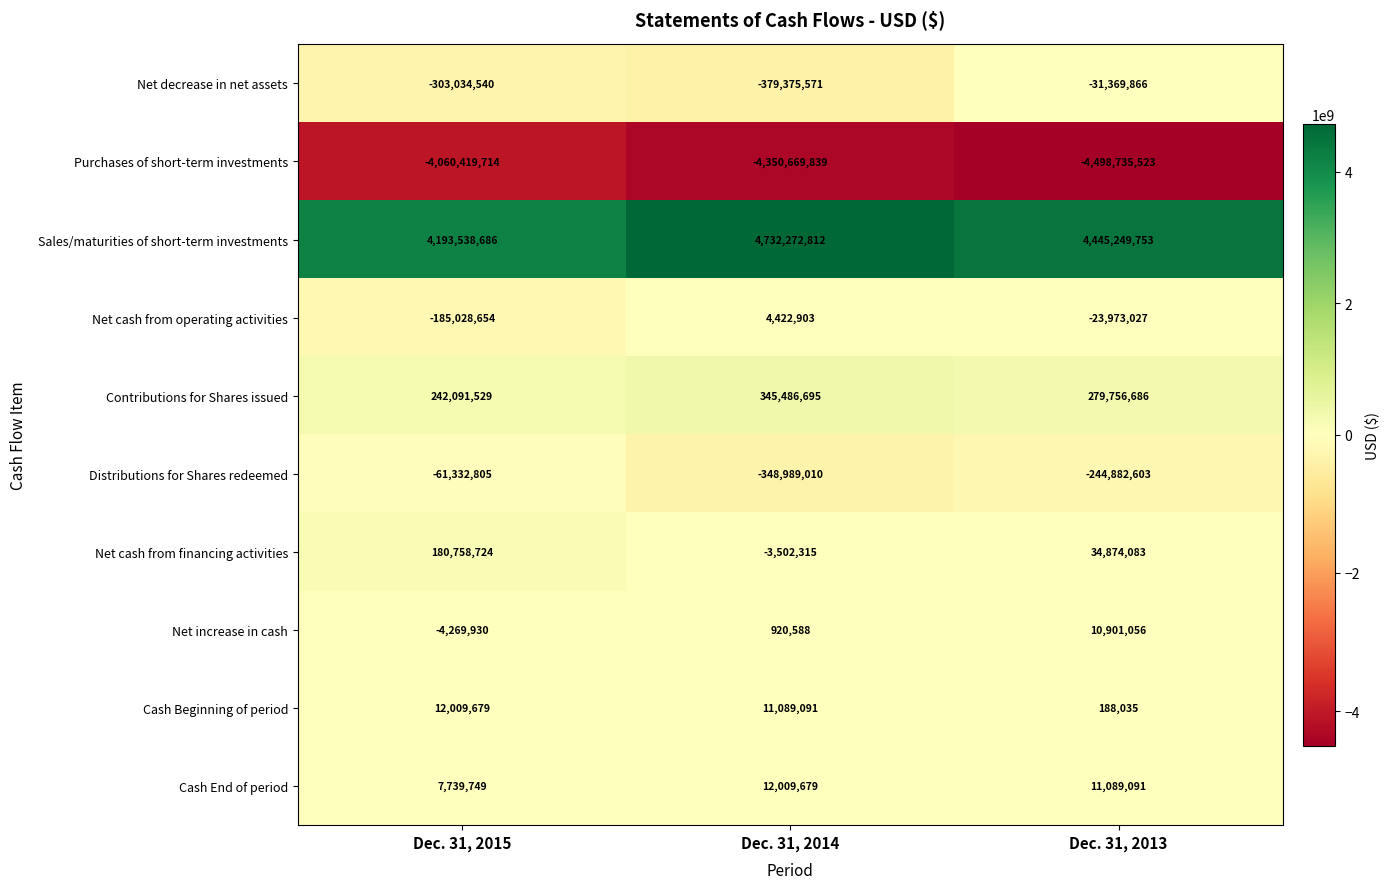

Reading left to right, extract all data points from this chart.

Net decrease in net assets: Dec. 31, 2015=-303034540	Dec. 31, 2014=-379375571	Dec. 31, 2013=-31369866
Purchases of short-term investments: Dec. 31, 2015=-4060419714	Dec. 31, 2014=-4350669839	Dec. 31, 2013=-4498735523
Sales/maturities of short-term investments: Dec. 31, 2015=4193538686	Dec. 31, 2014=4732272812	Dec. 31, 2013=4445249753
Net cash from operating activities: Dec. 31, 2015=-185028654	Dec. 31, 2014=4422903	Dec. 31, 2013=-23973027
Contributions for Shares issued: Dec. 31, 2015=242091529	Dec. 31, 2014=345486695	Dec. 31, 2013=279756686
Distributions for Shares redeemed: Dec. 31, 2015=-61332805	Dec. 31, 2014=-348989010	Dec. 31, 2013=-244882603
Net cash from financing activities: Dec. 31, 2015=180758724	Dec. 31, 2014=-3502315	Dec. 31, 2013=34874083
Net increase in cash: Dec. 31, 2015=-4269930	Dec. 31, 2014=920588	Dec. 31, 2013=10901056
Cash Beginning of period: Dec. 31, 2015=12009679	Dec. 31, 2014=11089091	Dec. 31, 2013=188035
Cash End of period: Dec. 31, 2015=7739749	Dec. 31, 2014=12009679	Dec. 31, 2013=11089091